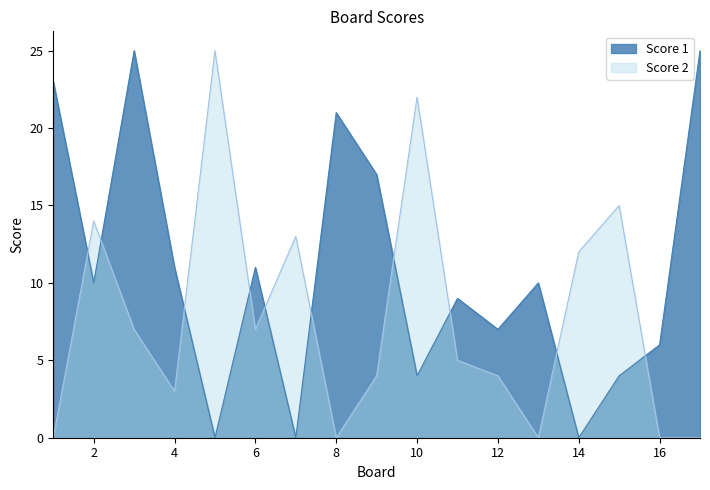

True or false: Score 1 has a value of 7 at 10.

False